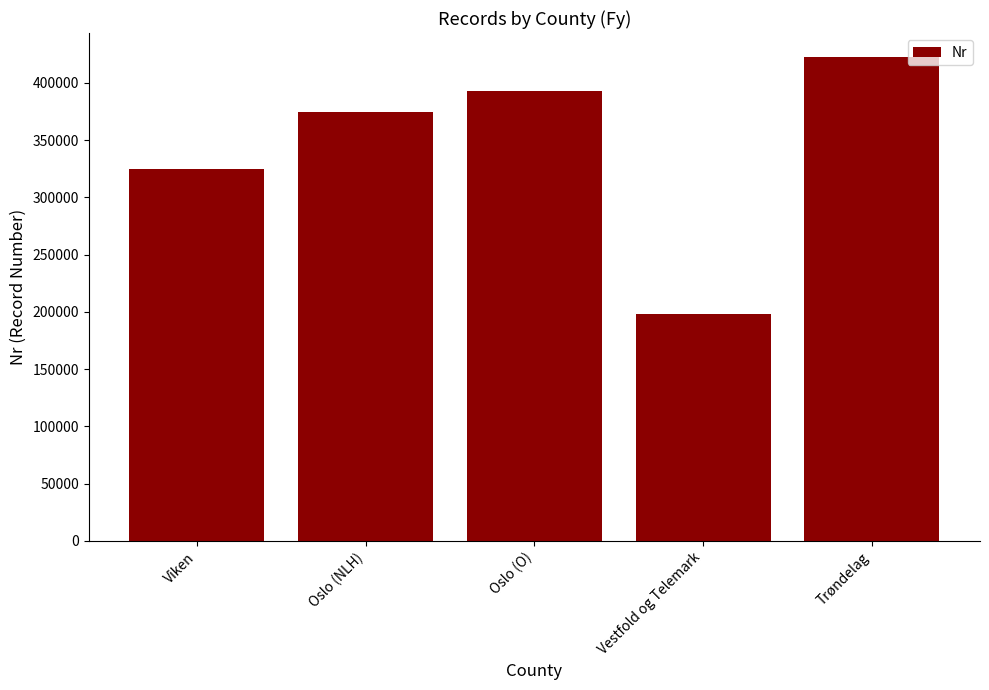

Reading left to right, extract all data points from this chart.

Viken=324506	Oslo (NLH)=374666	Oslo (O)=393060	Vestfold og Telemark=198449	Trøndelag=422311